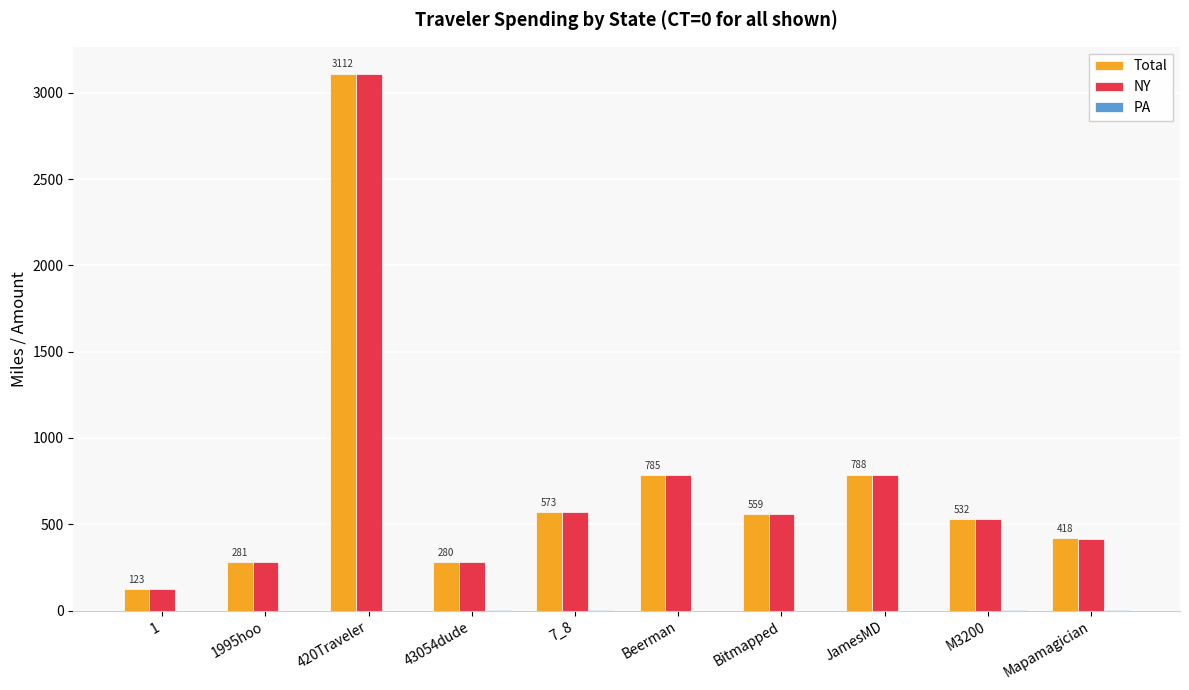

At which category is the sum across all series the highest?

420Traveler